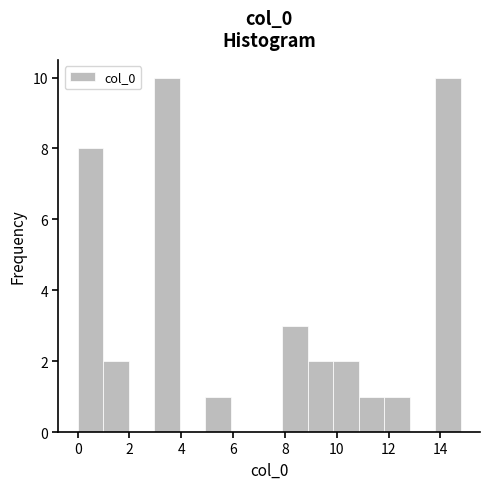

Reading left to right, transcribe this chart: for each bar, give the range it covers on the x-axis and its height. Neither the bar edges nor the heights are printed on the chart, so give them approximately, as read against the axes.

0.0 to 1.0: 8
1.0 to 2.0: 2
2.0 to 3.0: 0
3.0 to 4.0: 10
4.0 to 5.0: 0
5.0 to 6.0: 1
6.0 to 7.0: 0
7.0 to 7.8: 0
7.8 to 8.8: 3
8.8 to 9.8: 2
9.8 to 10.8: 2
10.8 to 11.8: 1
11.8 to 12.8: 1
12.8 to 13.8: 0
13.8 to 14.8: 10